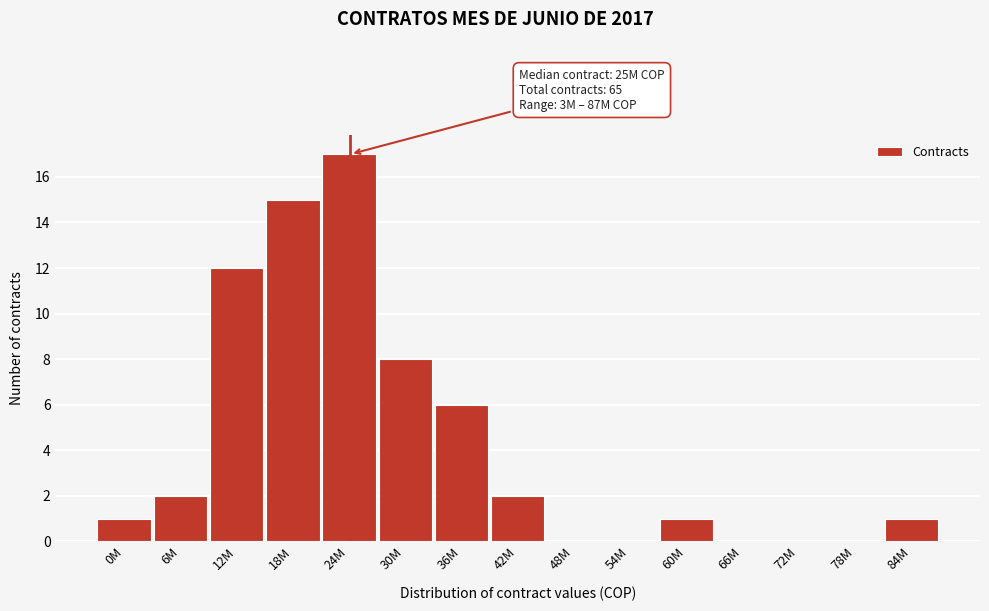

Reading right to left, extract all data points from this chart.

84M=1	78M=0	72M=0	66M=0	60M=1	54M=0	48M=0	42M=2	36M=6	30M=8	24M=17	18M=15	12M=12	6M=2	0M=1